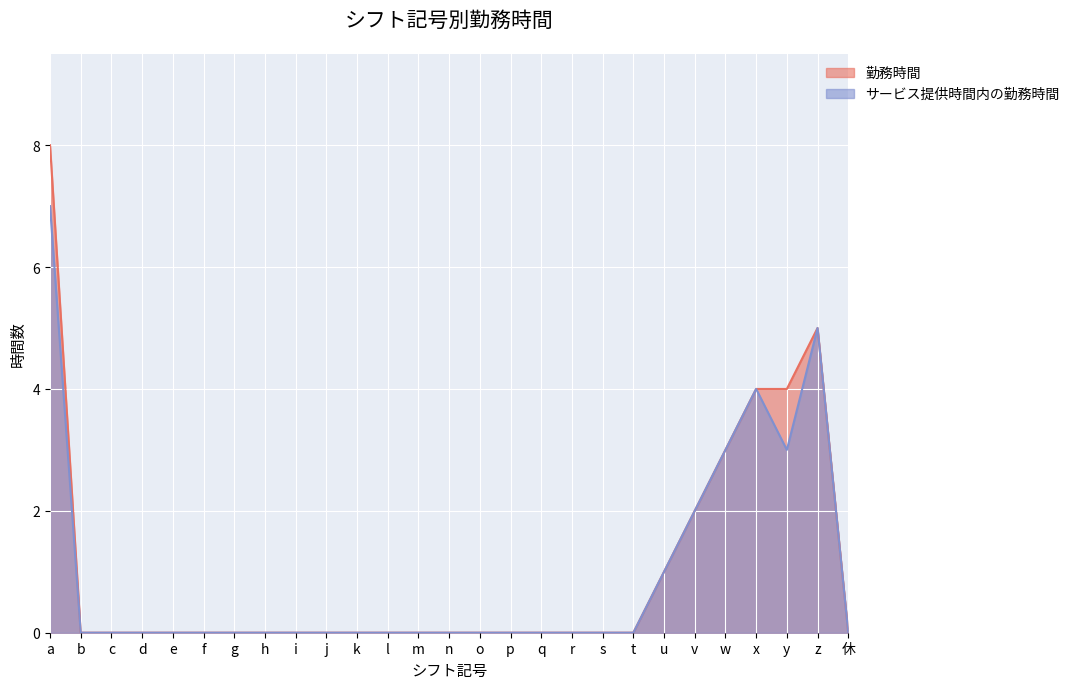

Which series has the largest total across all categories?

勤務時間